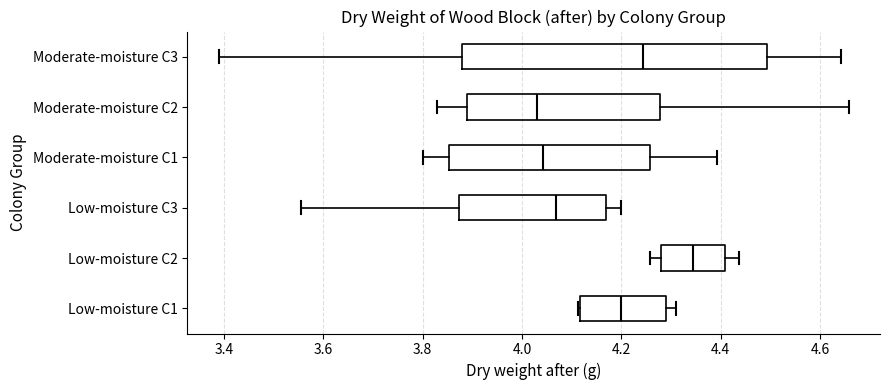

Reading bottom to top, read every box against the x-axis: the position of its median line, the range the box covers, and the ends of its whiskers. The values are not printed on the chart, so give them approximately, as read against the axis.

Low-moisture C1: median 4.20, box 4.12 to 4.28, whiskers 4.12 to 4.30
Low-moisture C2: median 4.34, box 4.28 to 4.40, whiskers 4.26 to 4.44
Low-moisture C3: median 4.06, box 3.88 to 4.16, whiskers 3.56 to 4.20
Moderate-moisture C1: median 4.04, box 3.86 to 4.26, whiskers 3.80 to 4.40
Moderate-moisture C2: median 4.04, box 3.88 to 4.28, whiskers 3.82 to 4.66
Moderate-moisture C3: median 4.24, box 3.88 to 4.50, whiskers 3.38 to 4.64